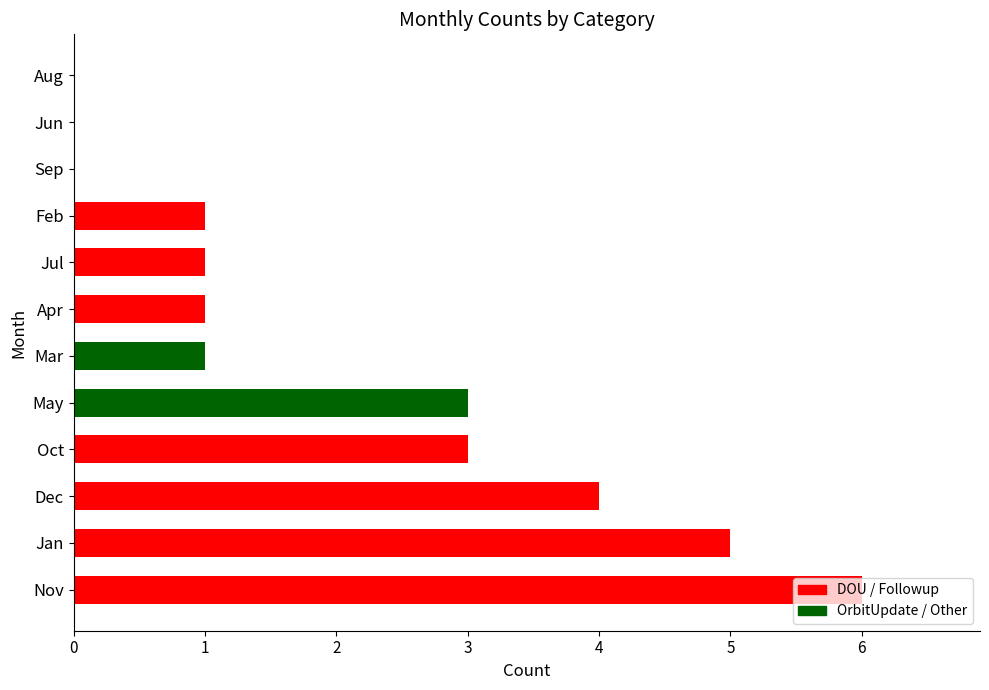

Does the chart contain stacked bars?

No